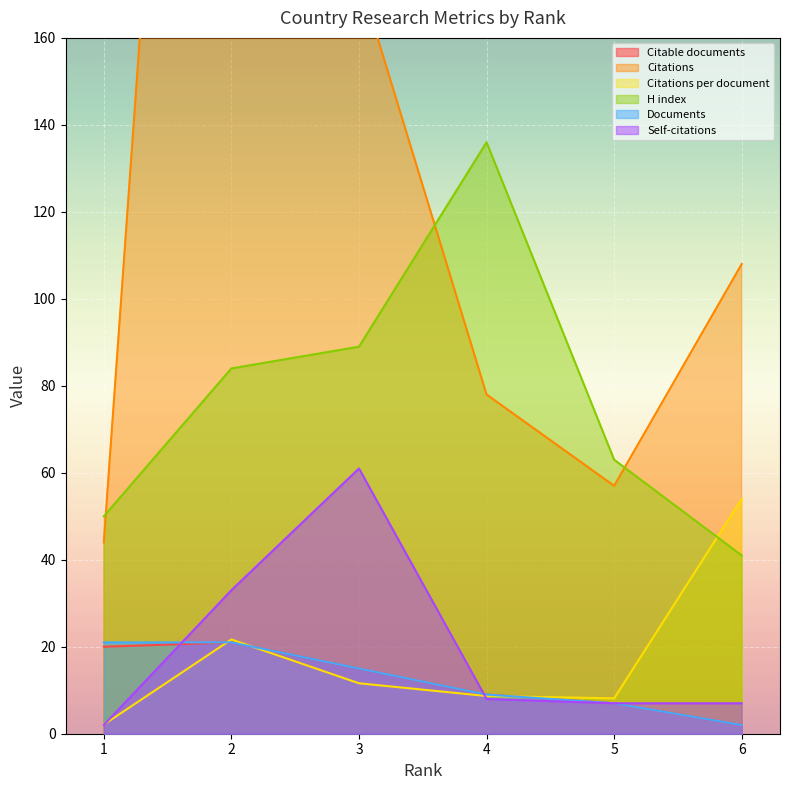

Between which two adjacent categories do Self-citations and Citable documents first intersect?

1 and 2